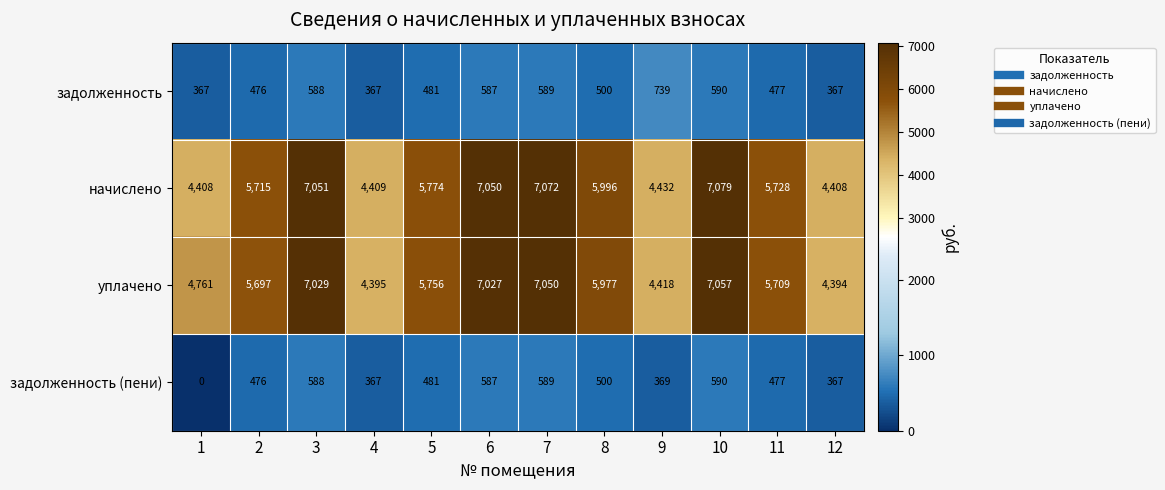

Between 2 and 6, which series saw the biggest shift?

начислено